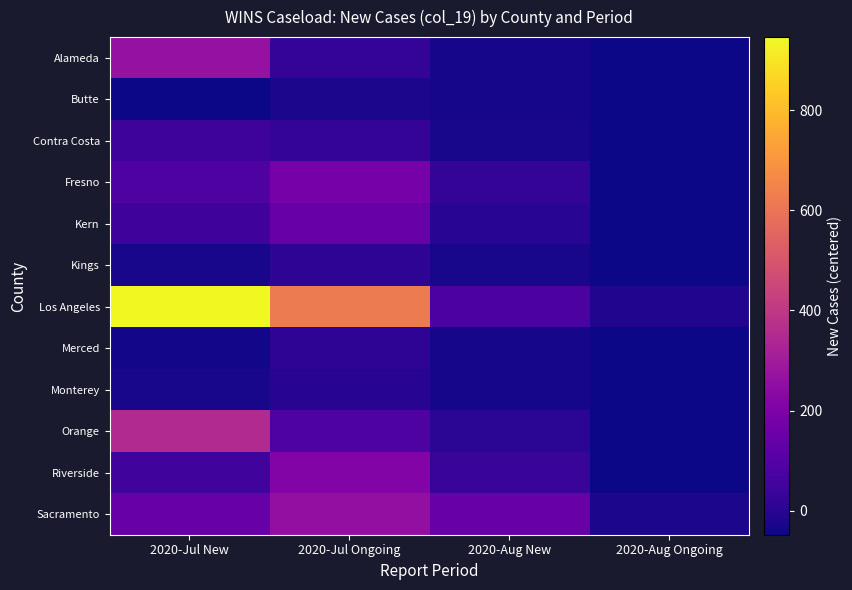

What is the spread (max minus min) of values at 2020-Jul Ongoing?

651.0